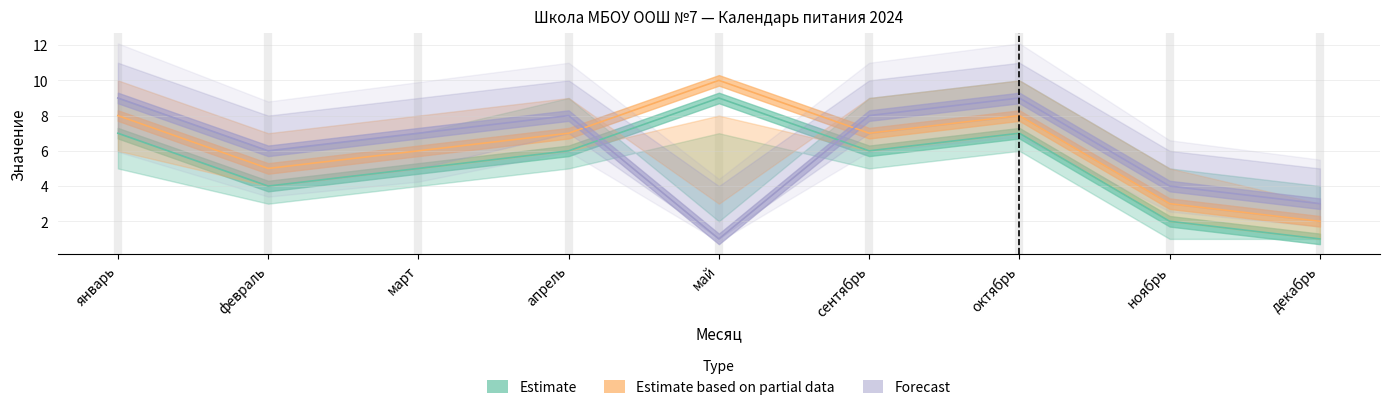

Where is the first local minimum for Forecast?

февраль